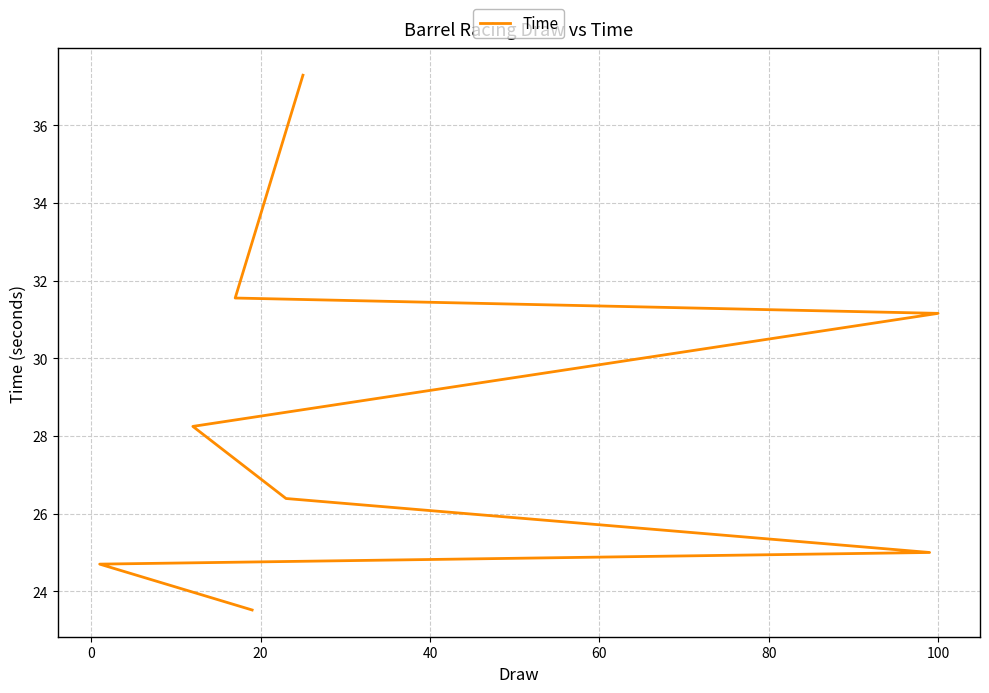

What is the sum of the values at 80 and −20?

54.7